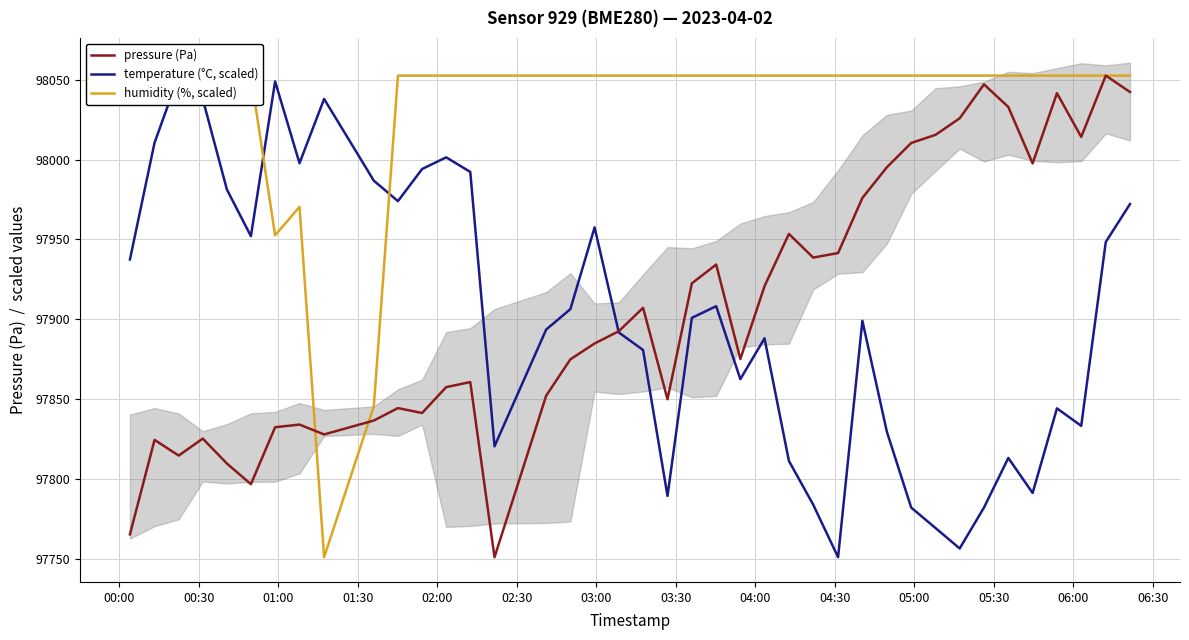

Which series ends up on top after the final intersection of temperature (°C, scaled) and humidity (%, scaled)?

humidity (%, scaled)